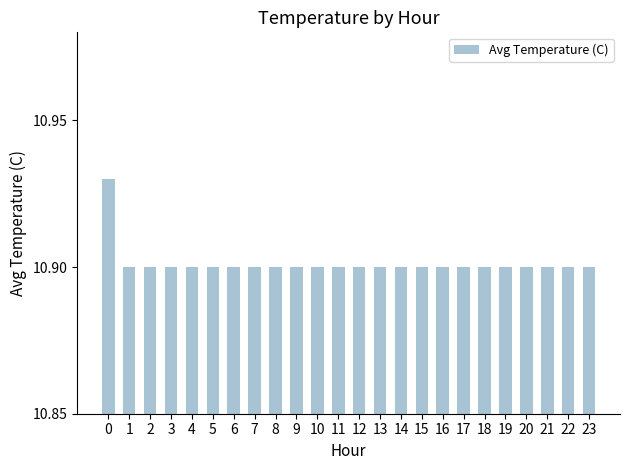

How many values are between 10 and 11?

24